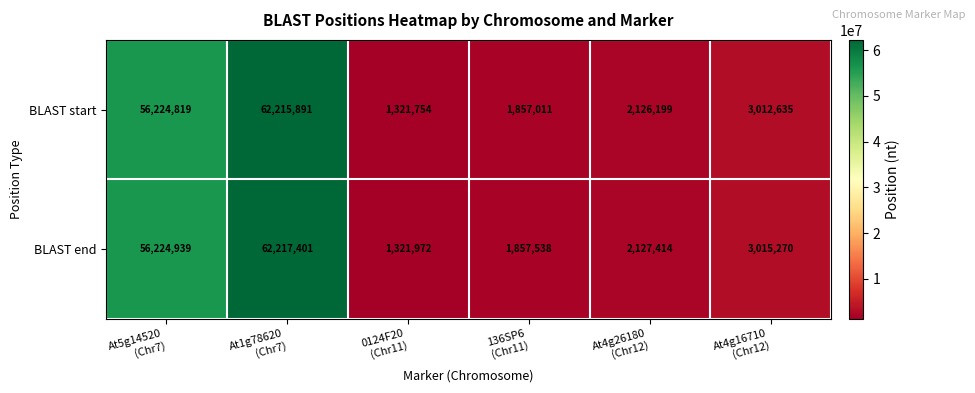

What is the total value across all series at At4g26180
(Chr12)?

4253613